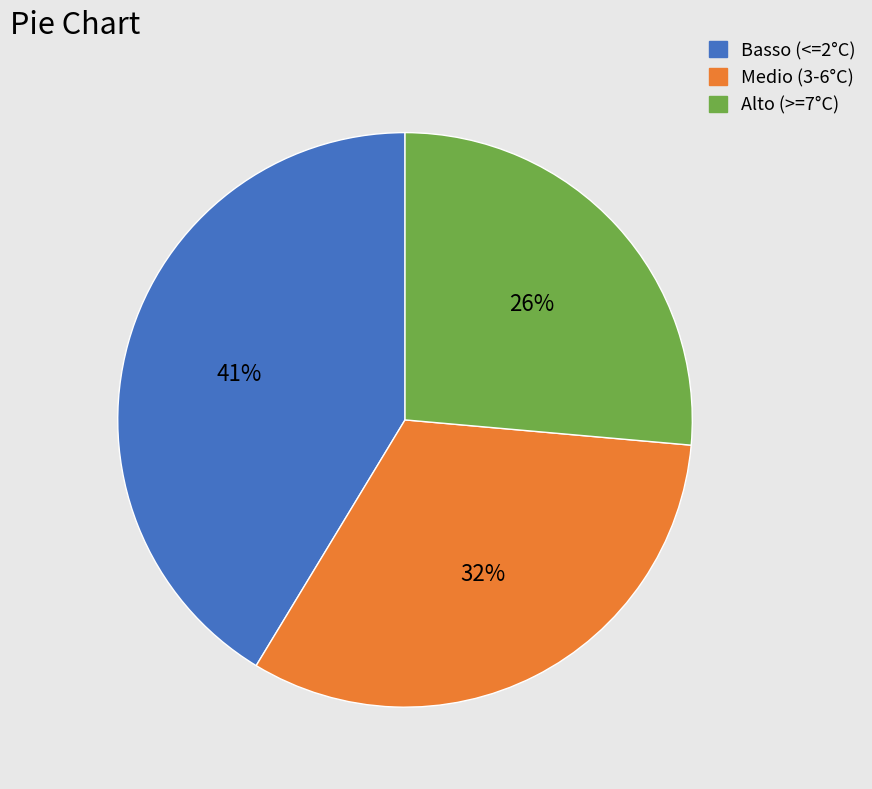

Is there any slice that represents more than half of the pie?

No